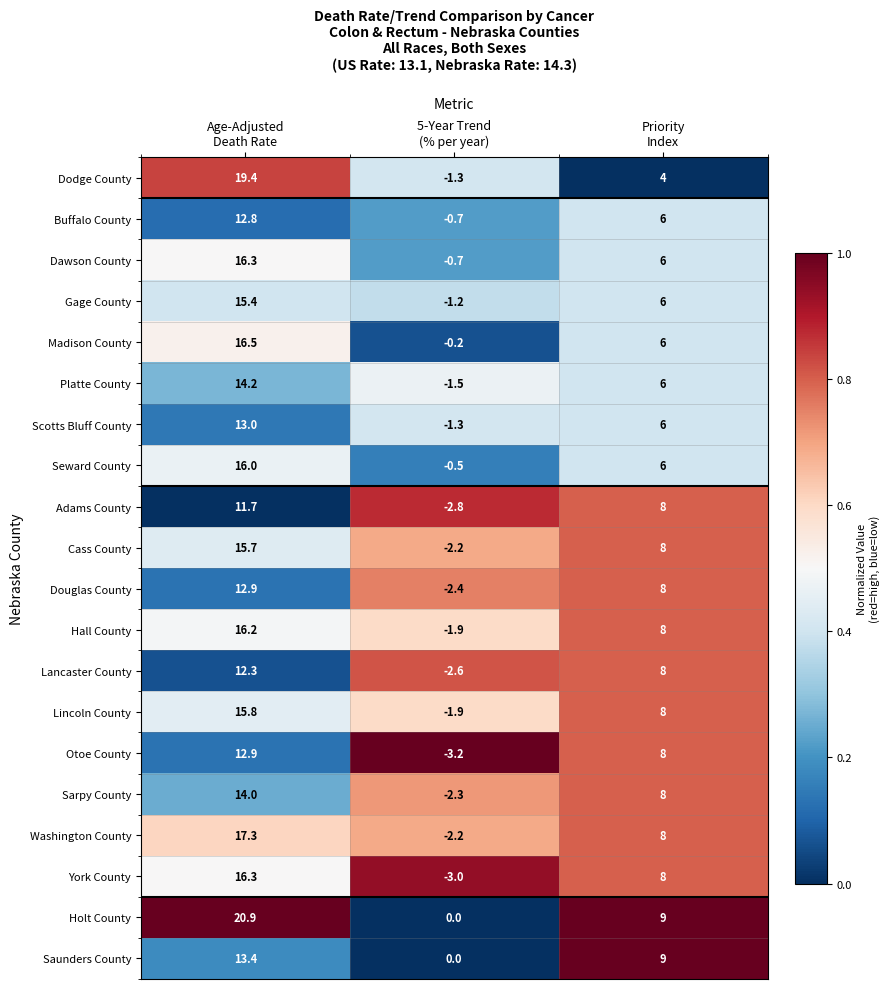

What is the average value of the Buffalo County series?

6.0